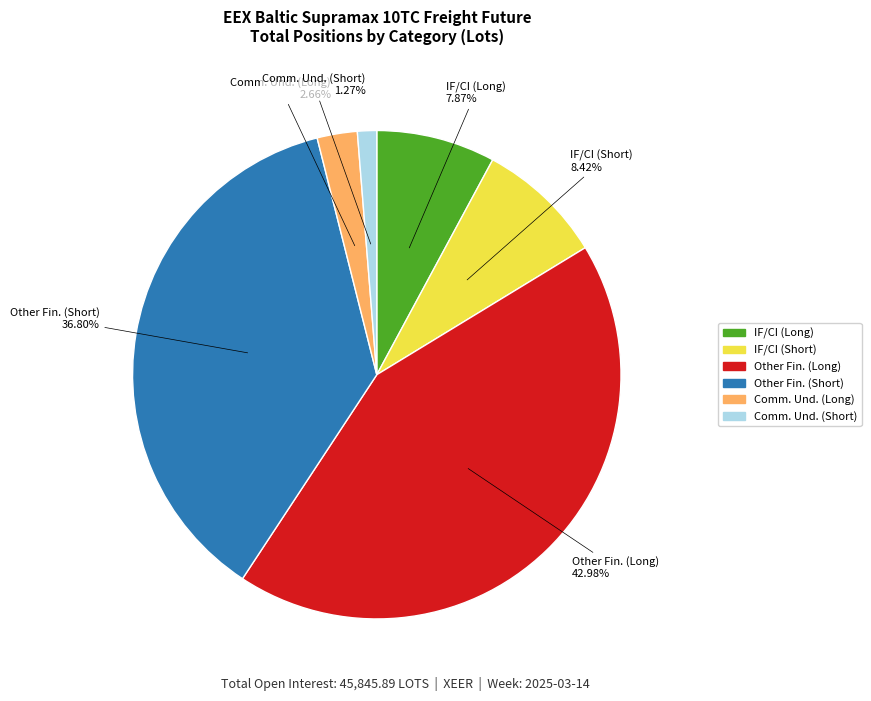

Is there any slice that represents more than half of the pie?

No